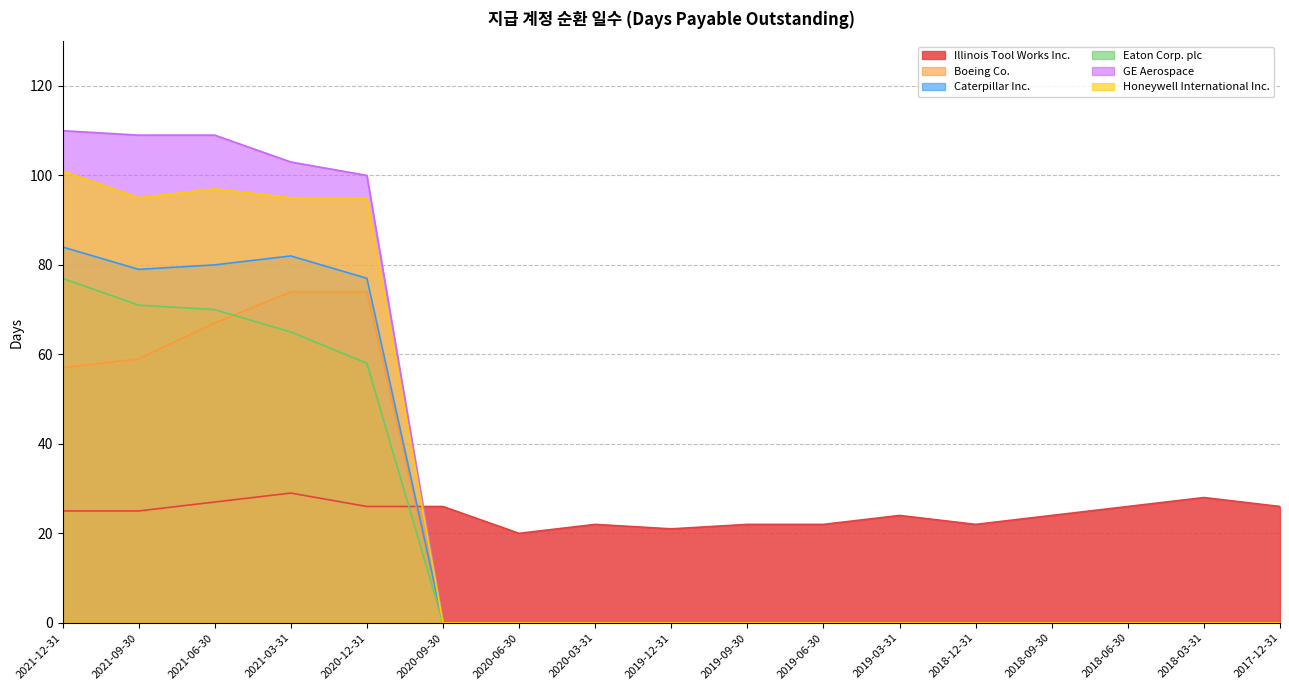

Count the number of data series in this chart.

6